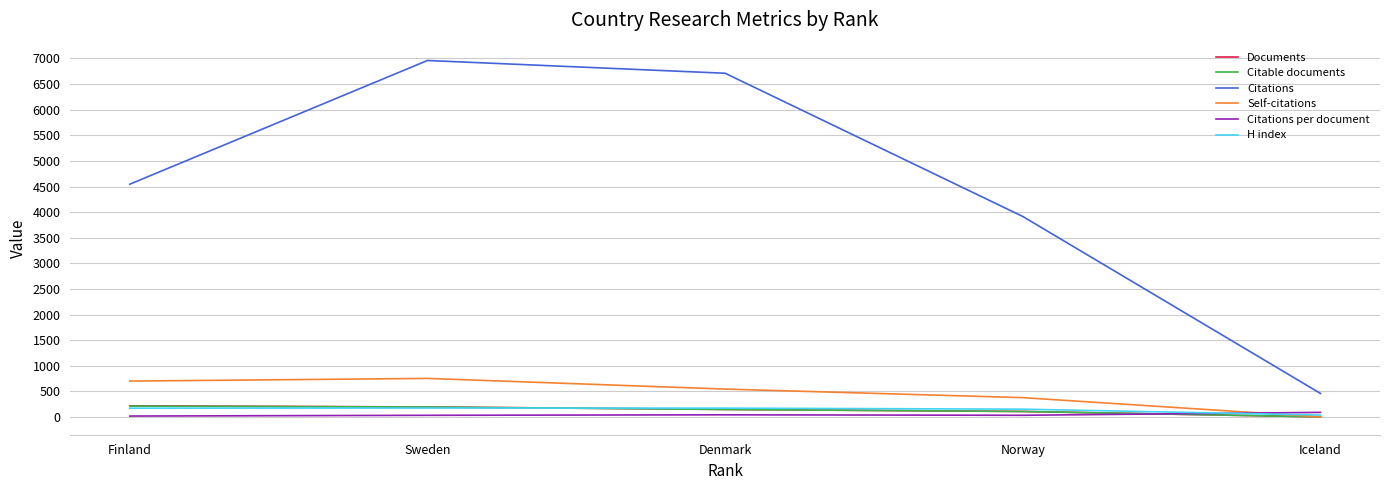

Where is the first local maximum for Citations?

Sweden